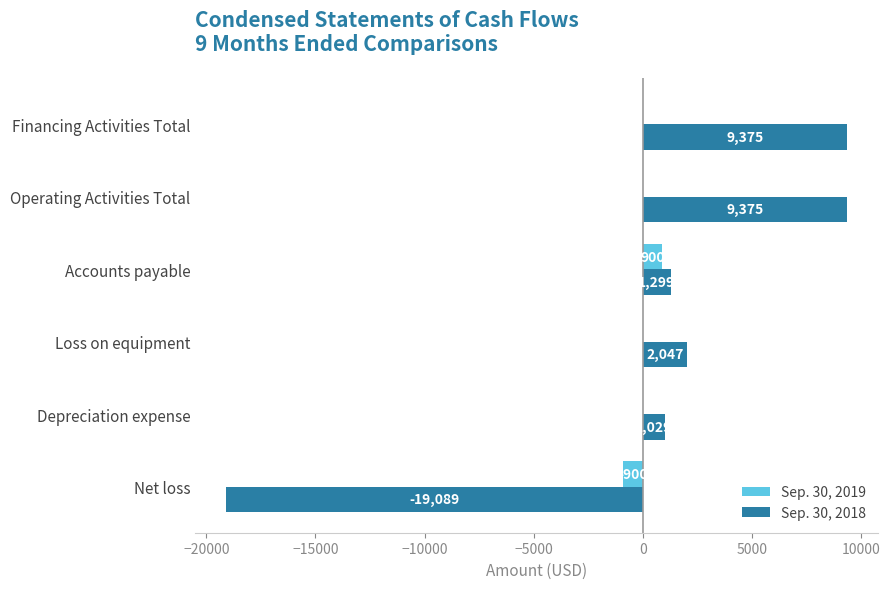

How many data points does each series have?

6